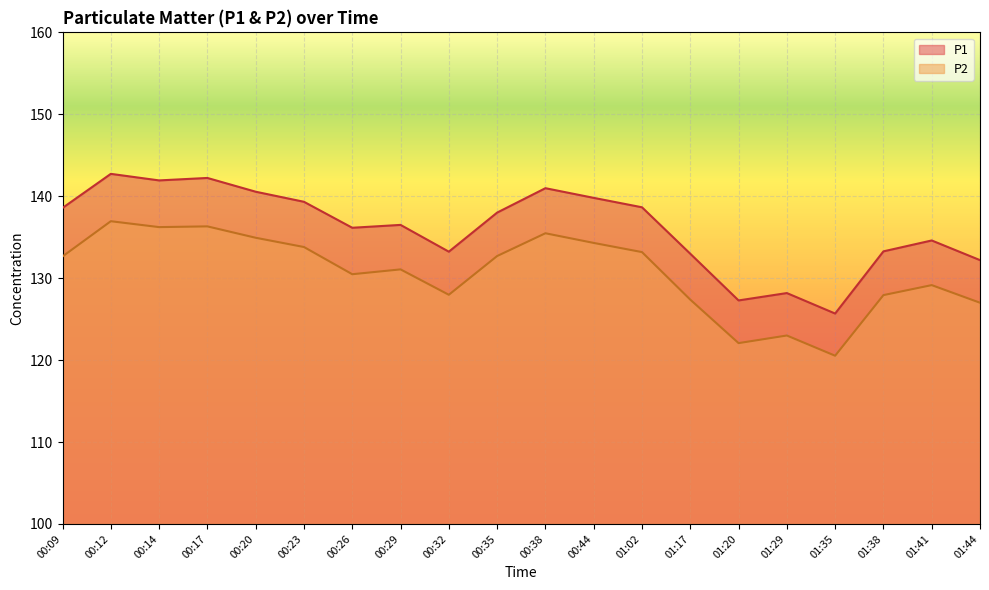

How many data points does each series have?

20